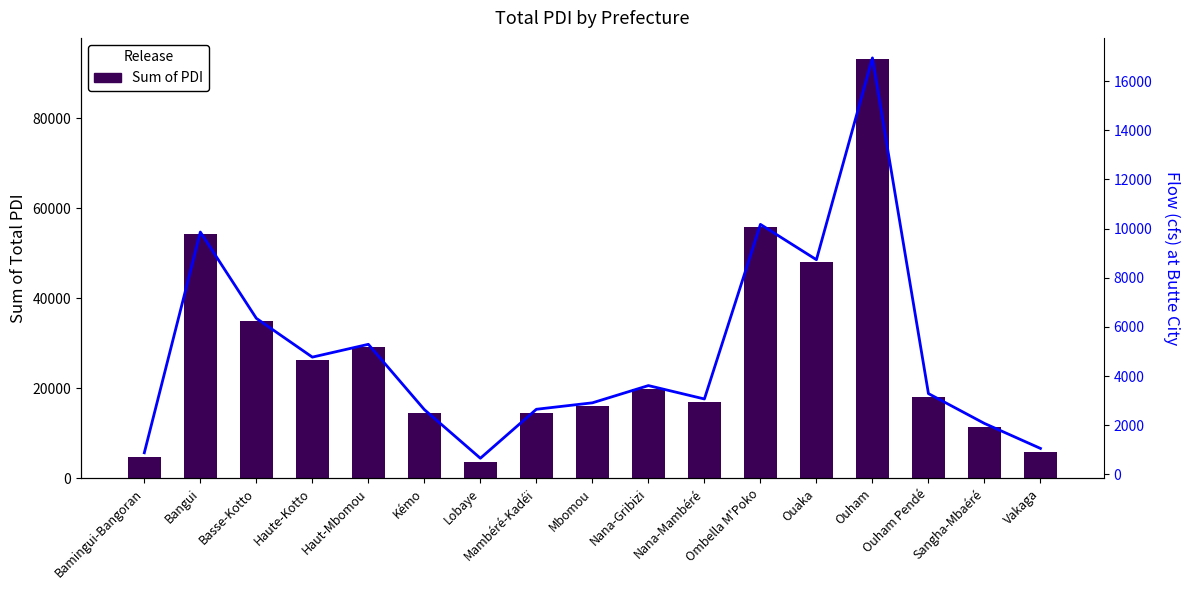

Rank the series by their average value, from highest to lowest.

Sum of PDI, Flow (cfs) at Butte City